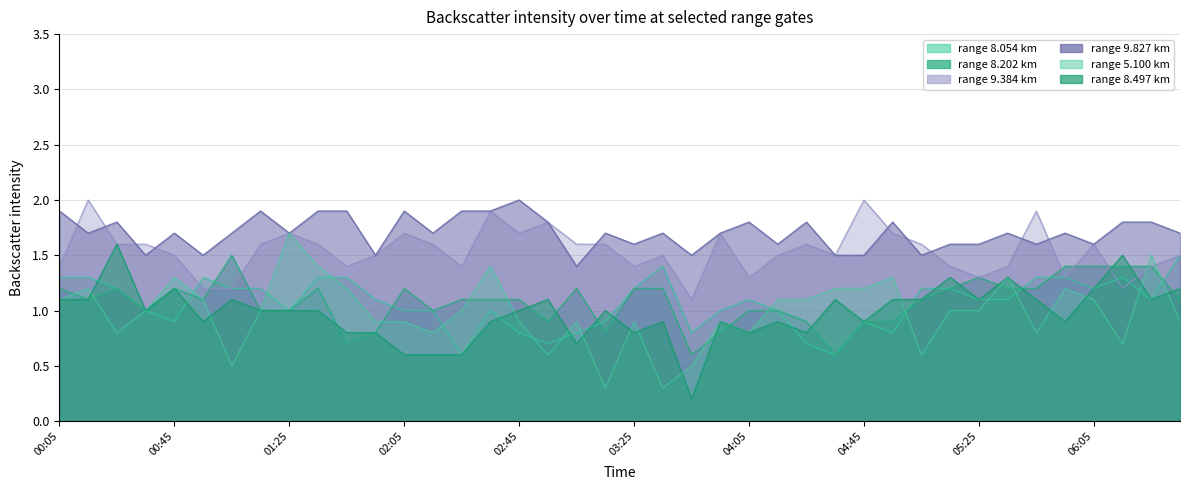

List the series in order of their peak value, lowest first.

8.054, 8.202, 8.497, 5.100, 9.384, 9.827